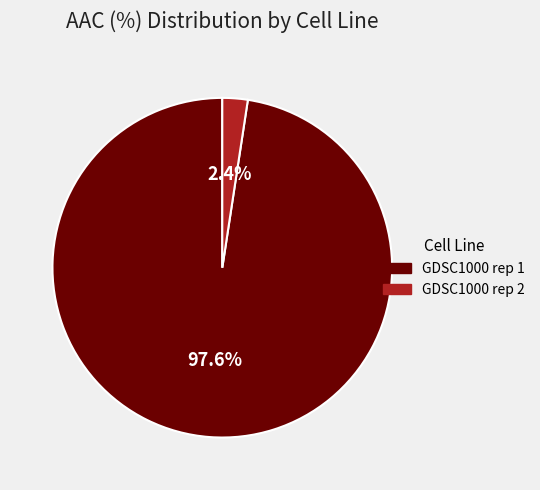

To the nearest percent, what is the average slice percentage?

50%